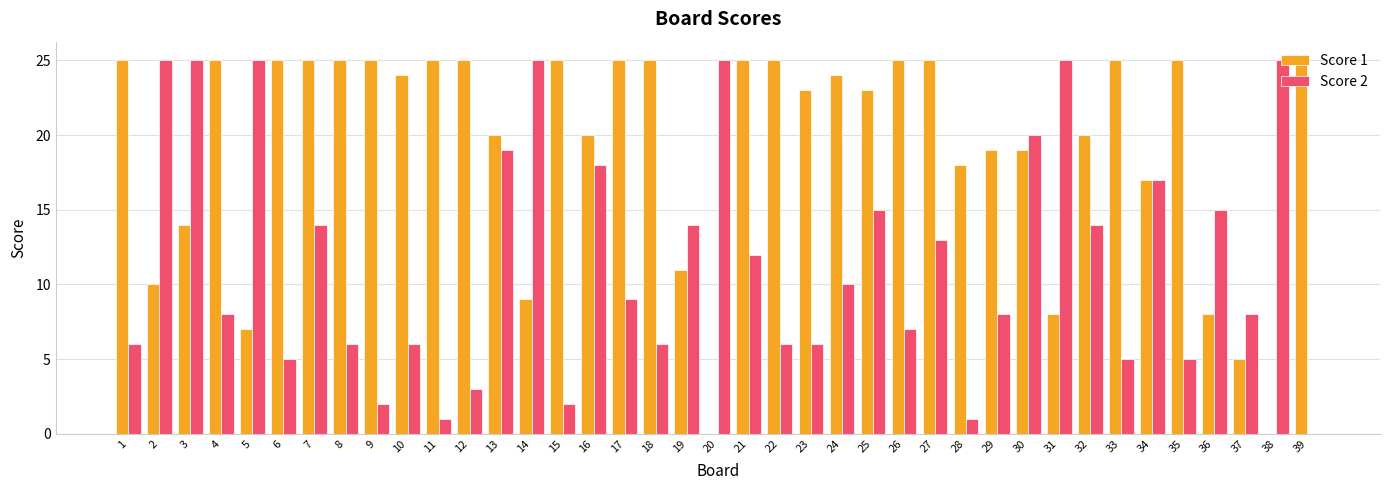

Is it true that Score 2 equals 2 at 18?

False